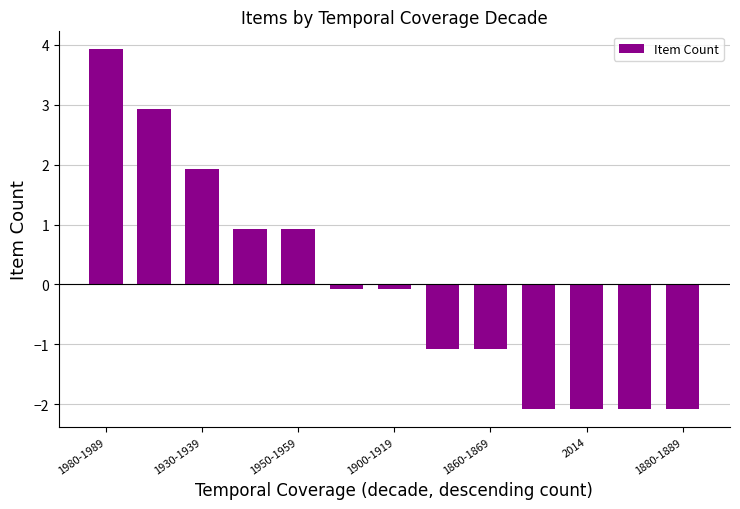

Reading left to right, what are all the values shown in this chart?

3.9	2.9	1.9	0.9	0.9	-0.1	-0.1	-1.1	-1.1	-2.1	-2.1	-2.1	-2.1